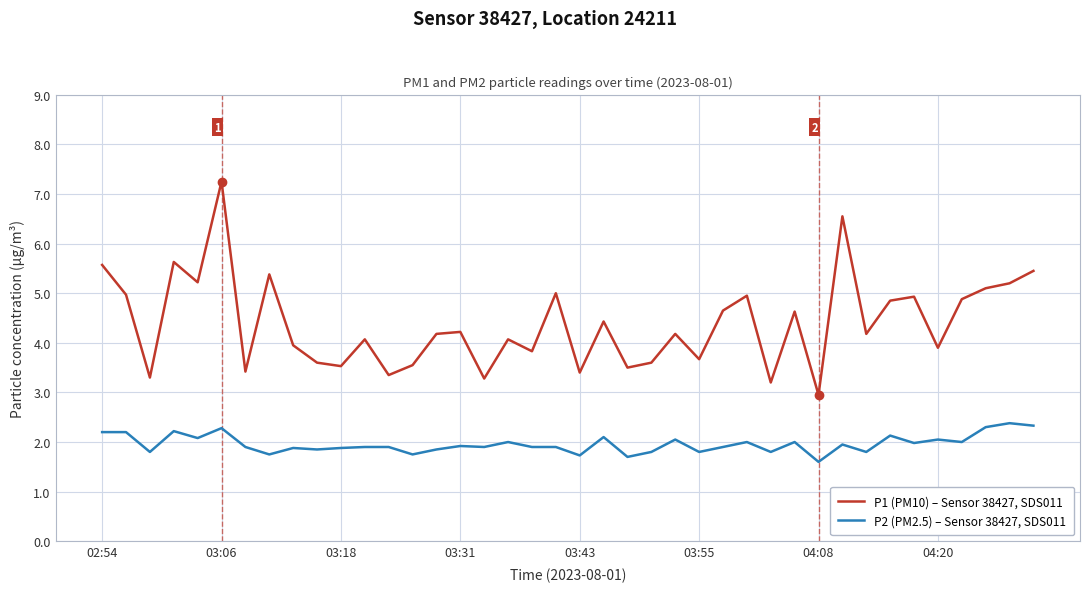

What is the smallest value displayed?

1.6